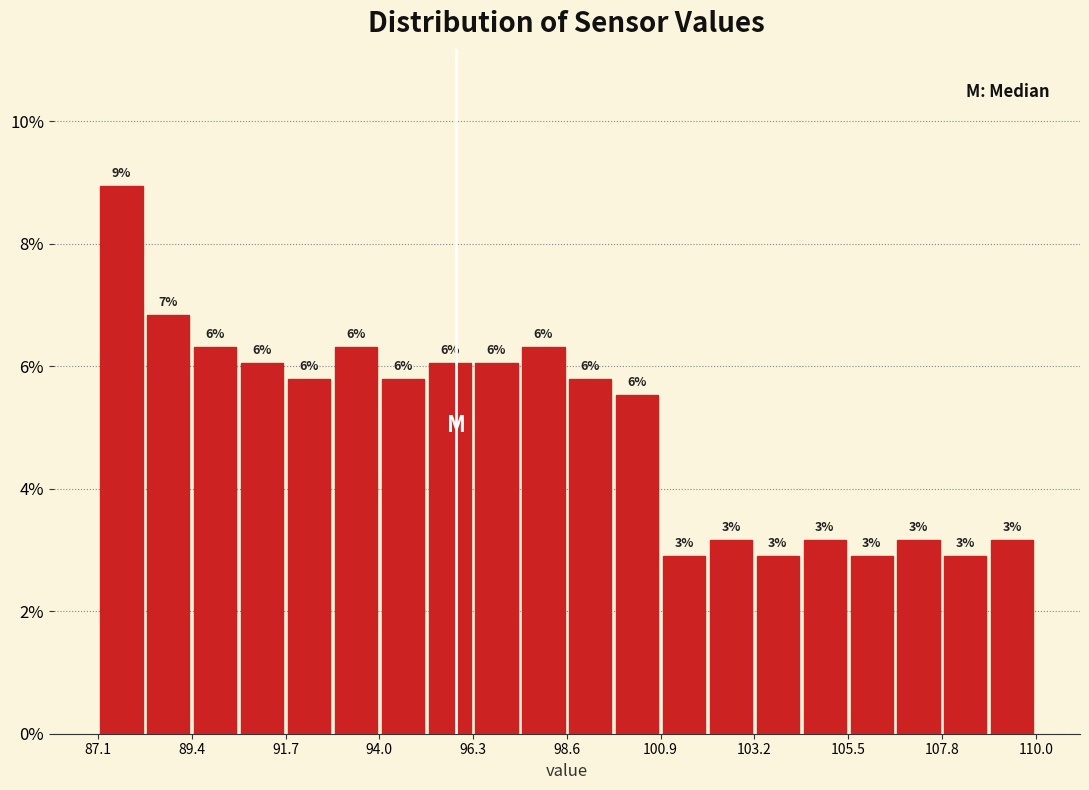

Around what value on the x-axis is the tallest bar? Give the approximate position of its centre, as read against the axis.

87.5